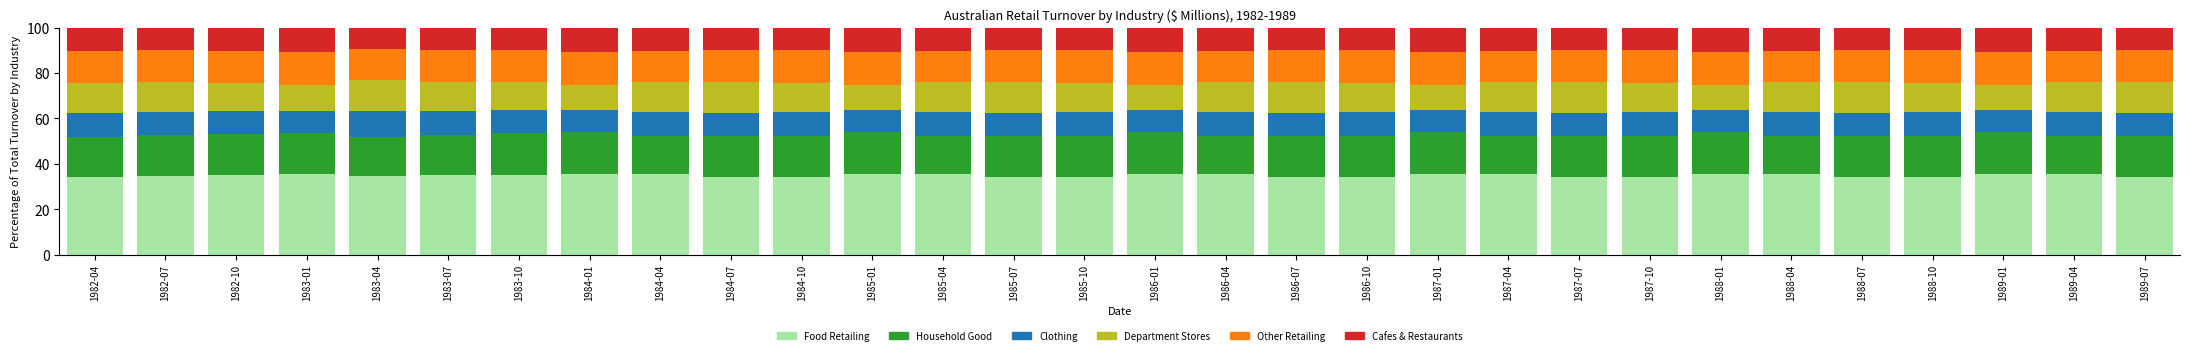

What is the lowest value of the Food Retailing series?

34.2